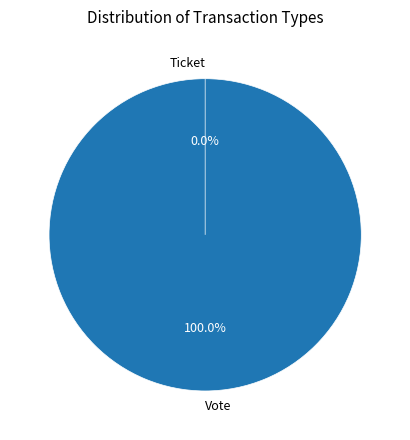

The Vote slice represents 100% of the pie. True or false?

True